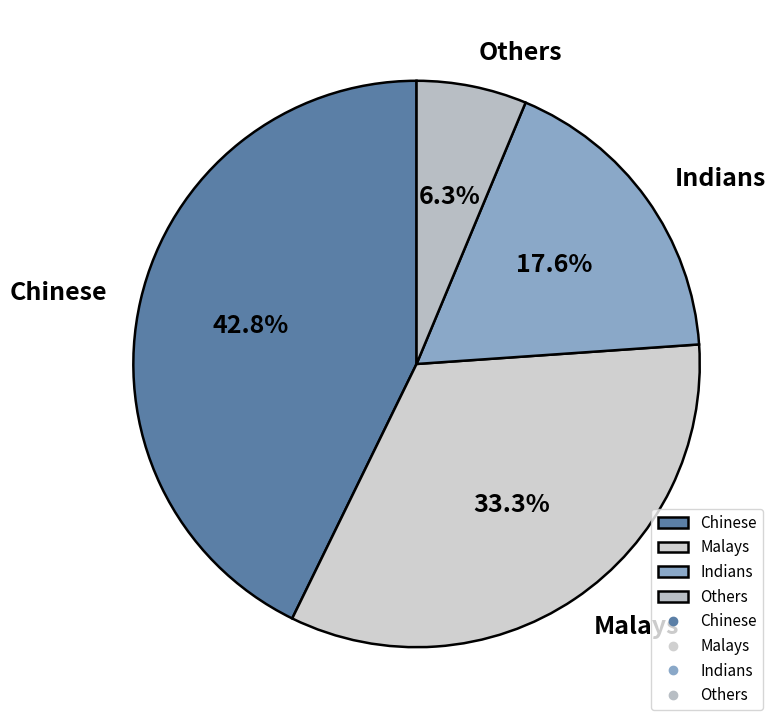

Does Chinese represent more than half of the total?

No